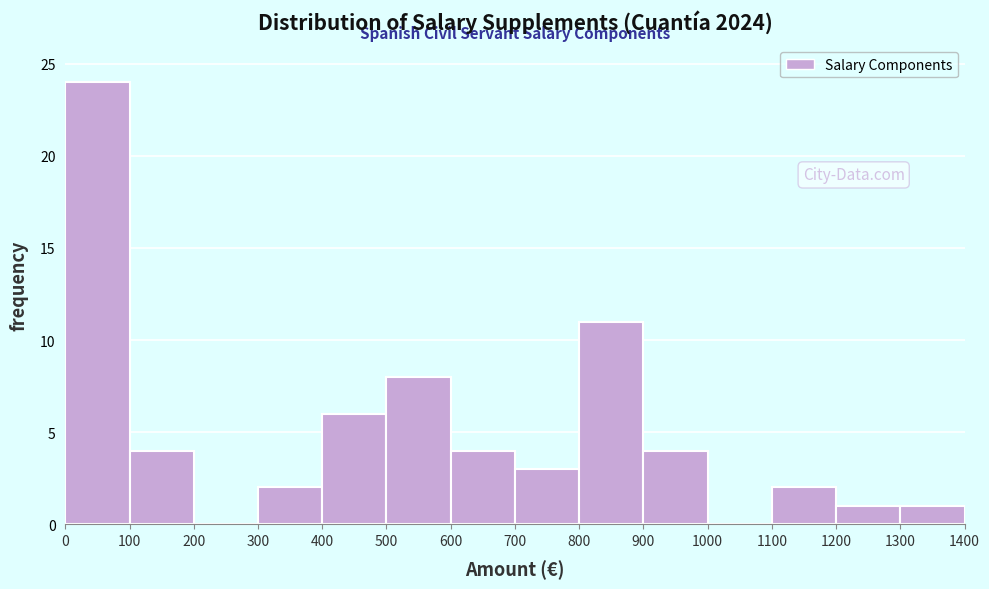

Reading left to right, transcribe this chart: for each bar, give the range it covers on the x-axis and its height. The values are not printed on the chart, so give them approximately, as read against the axis.

0 to 100: 24
100 to 200: 4
200 to 300: 0
300 to 400: 2
400 to 500: 6
500 to 600: 8
600 to 700: 4
700 to 800: 3
800 to 900: 11
900 to 1000: 4
1000 to 1100: 0
1100 to 1200: 2
1200 to 1300: 1
1300 to 1400: 1